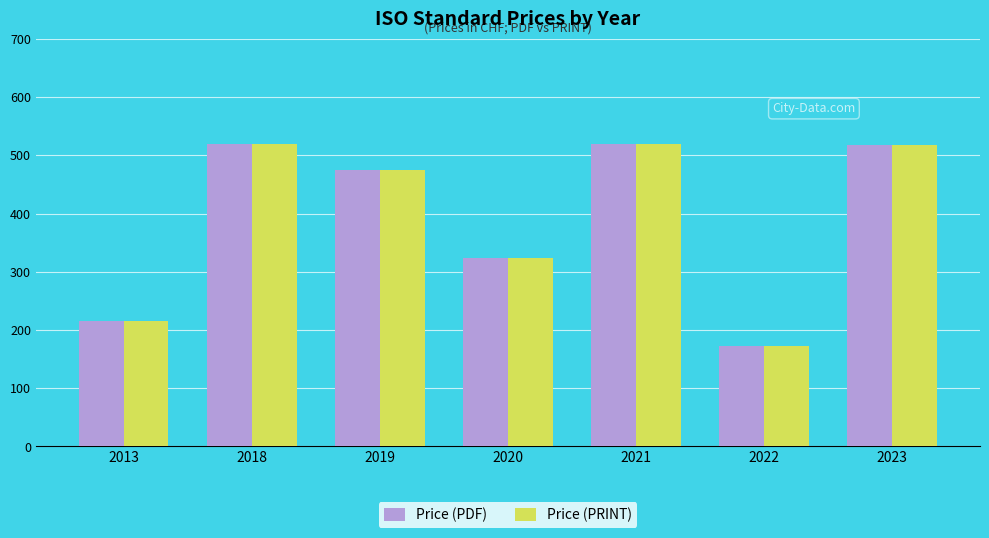

What is the difference between the Price (PRINT) values at 2020 and 2023?

194